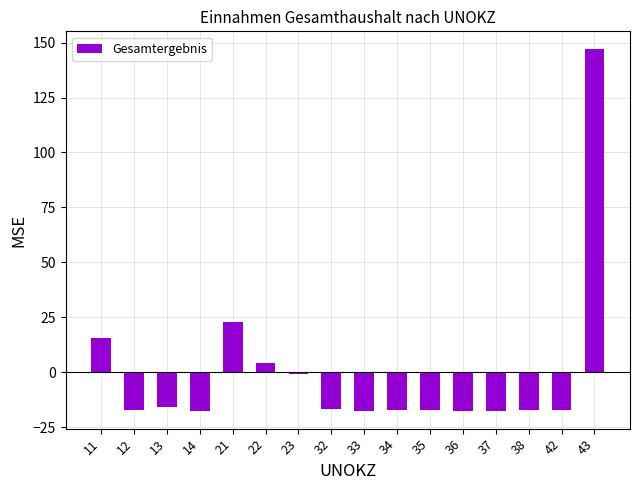

Between 43 and 33, which is larger?

43